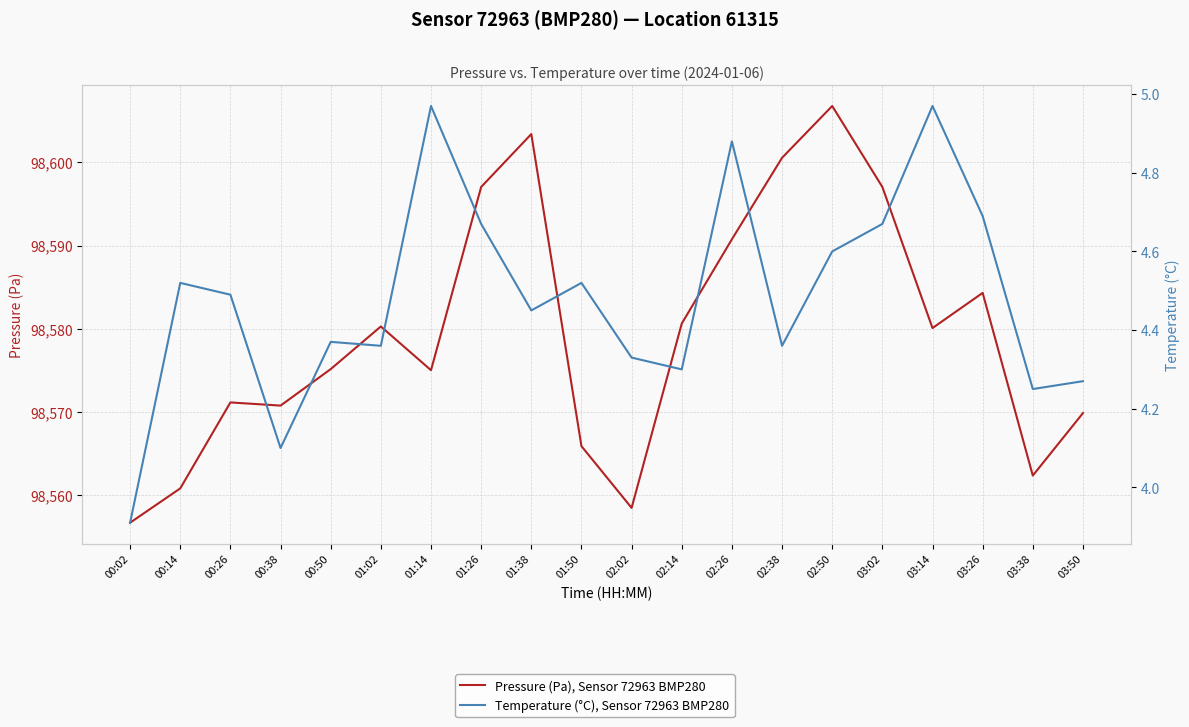

How many lines are shown in the chart?

2